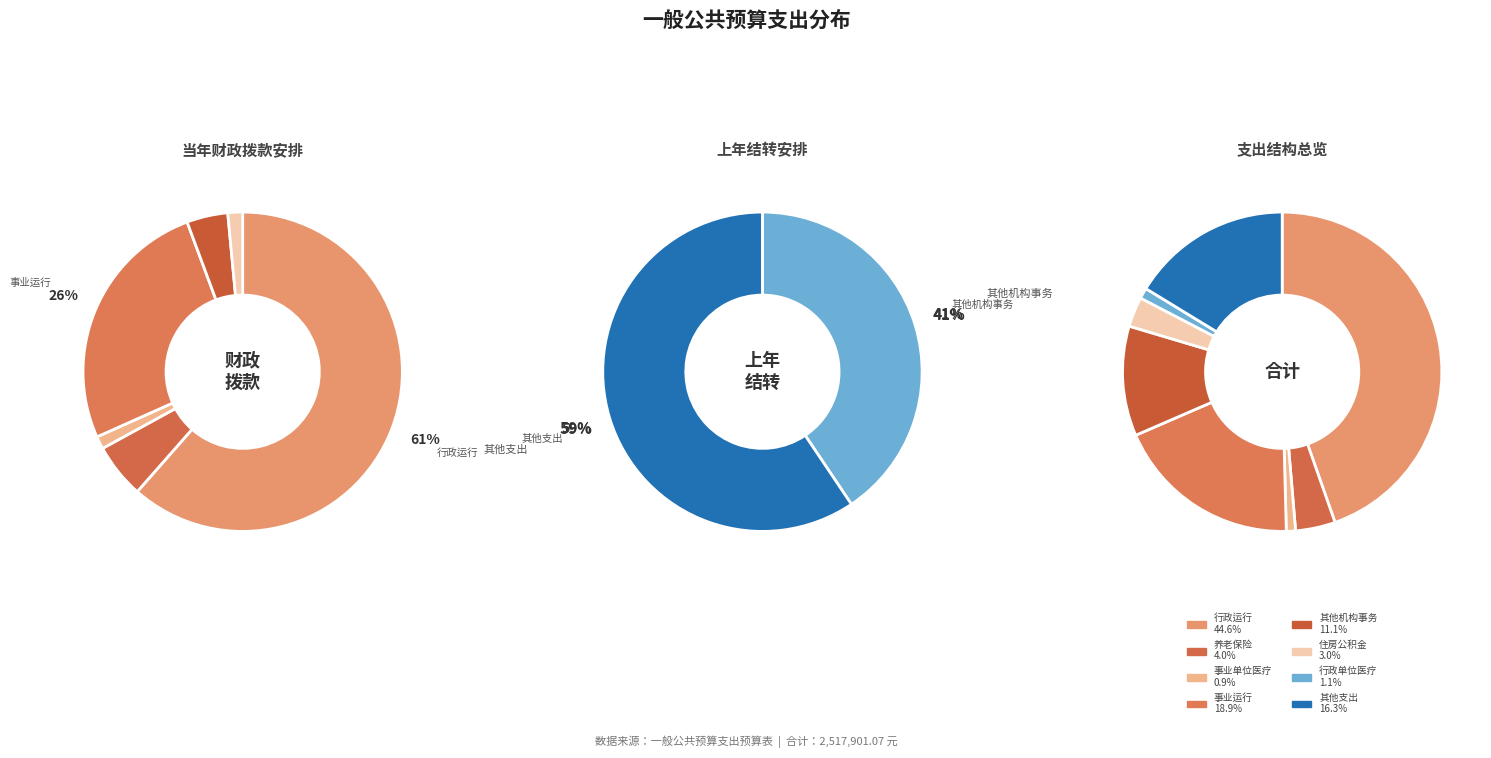

Rank the categories by value from highest to lowest.

行政运行, 事业运行, 其他支出, 其他政府办公厅（室）及相关机构事务支出, 机关事业单位基本养老保险缴费支出, 住房公积金, 行政单位医疗, 事业单位医疗